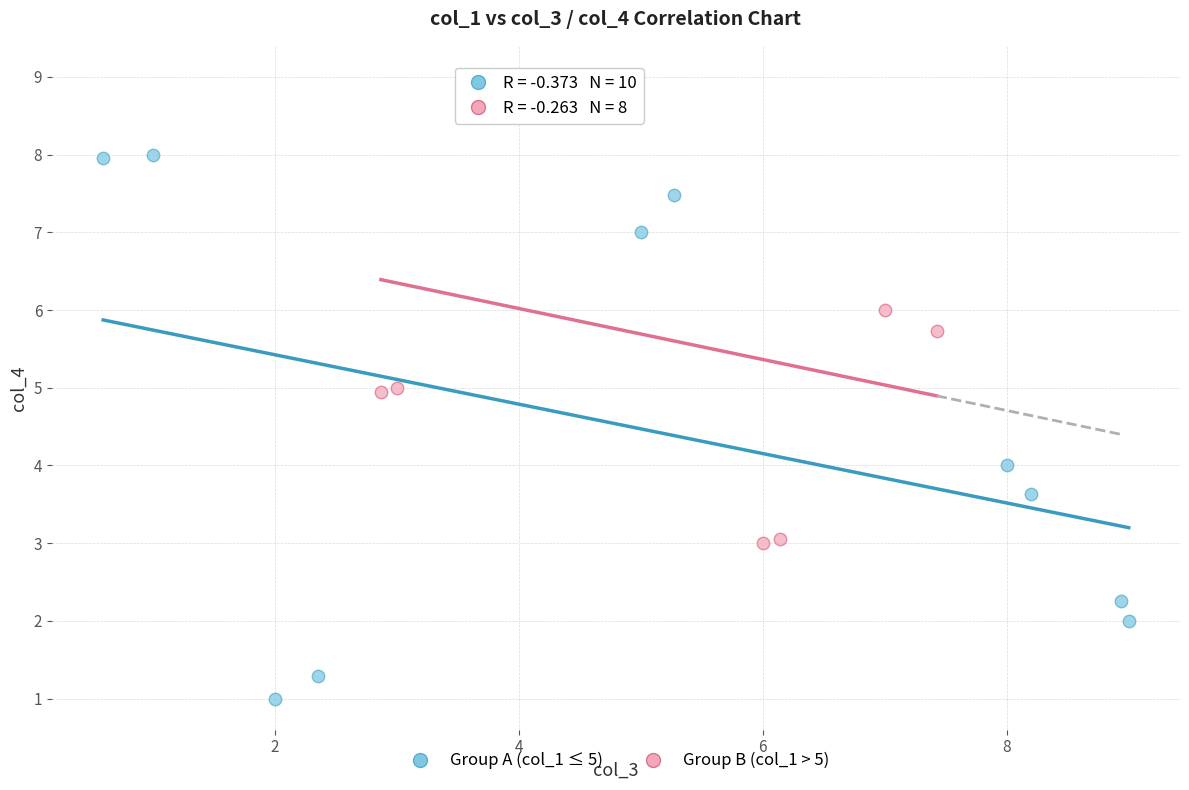

Which series contains the highest Y value?

Group B (col_1 > 5)